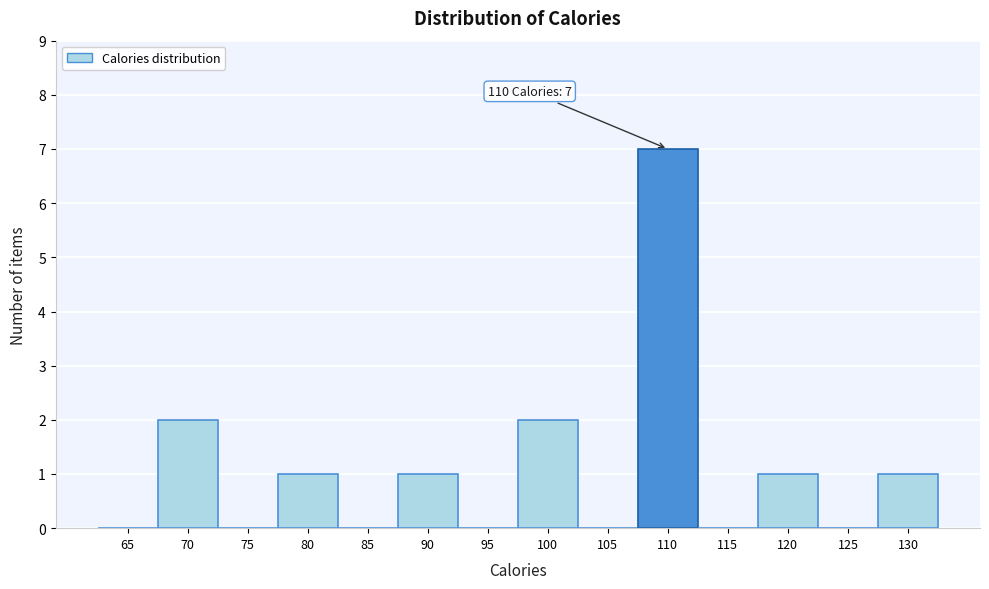

Reading left to right, list all the values displayed in this chart.

65=0	70=2	75=0	80=1	85=0	90=1	95=0	100=2	105=0	110=7	115=0	120=1	125=0	130=1